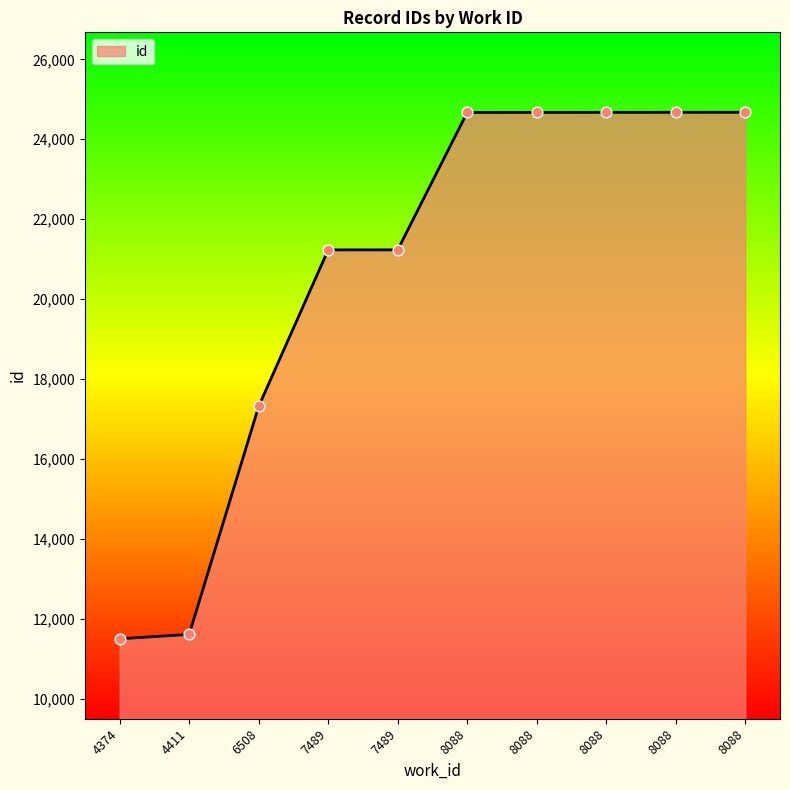

What is the ratio of the value at 8088 to the value at 8088?

1.0